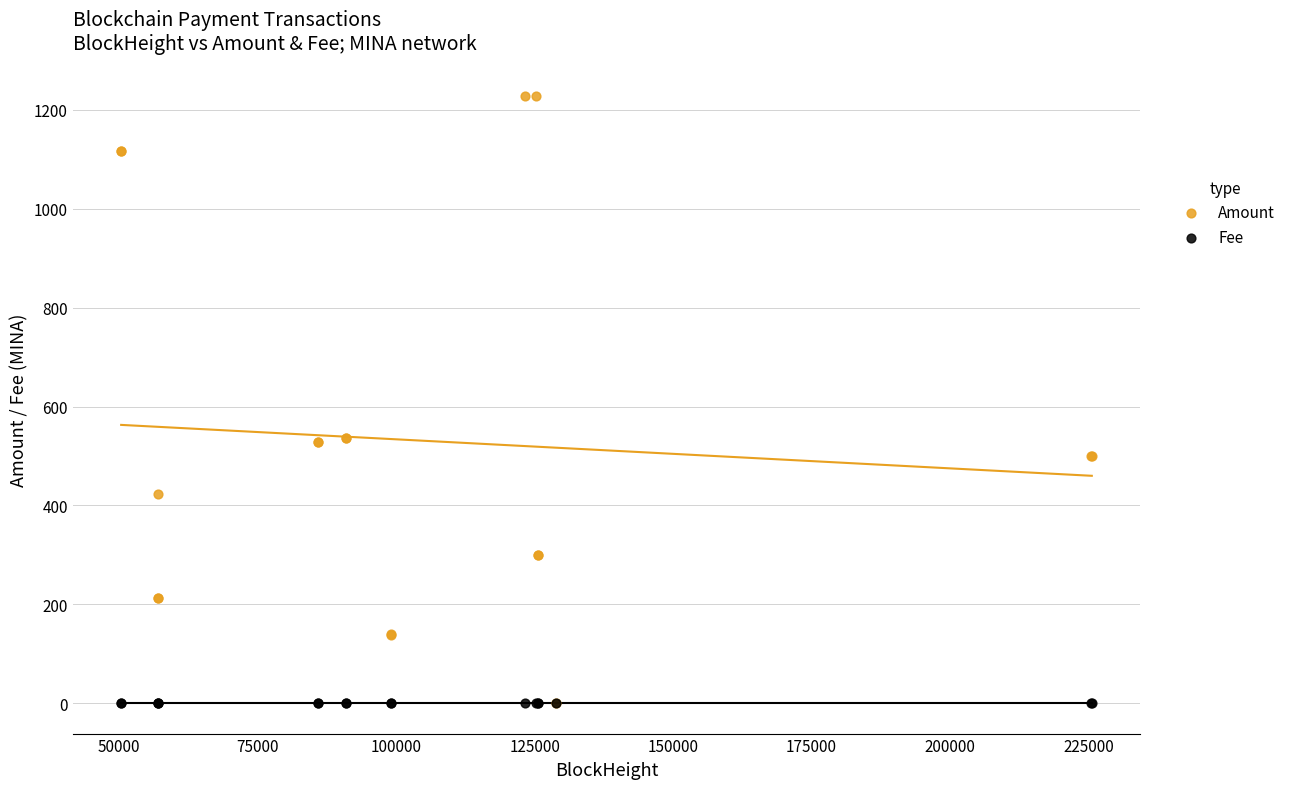

Which series contains the highest Y value?

Amount